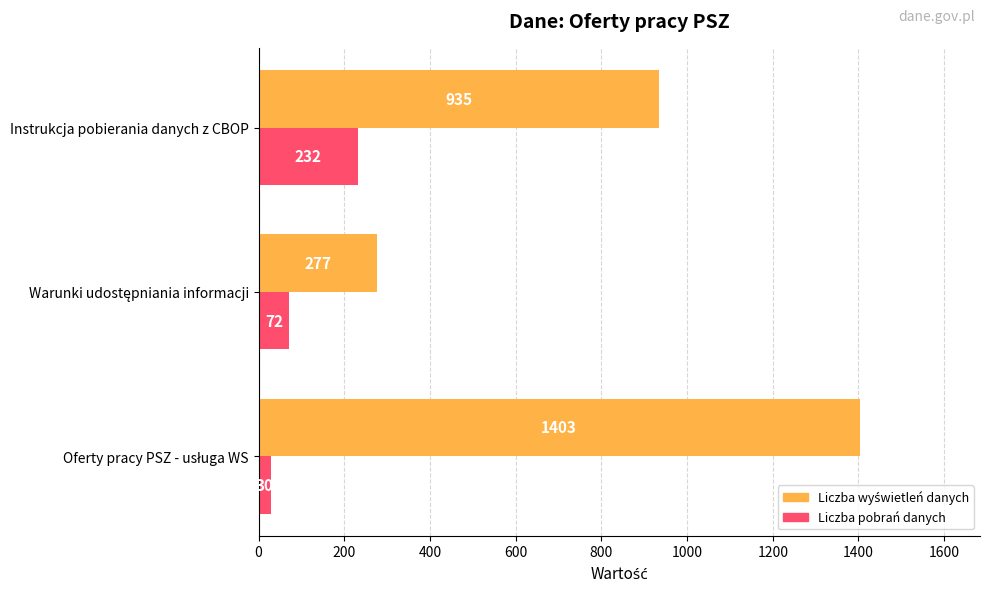

What is the sum of all Liczba pobrań danych values?

334